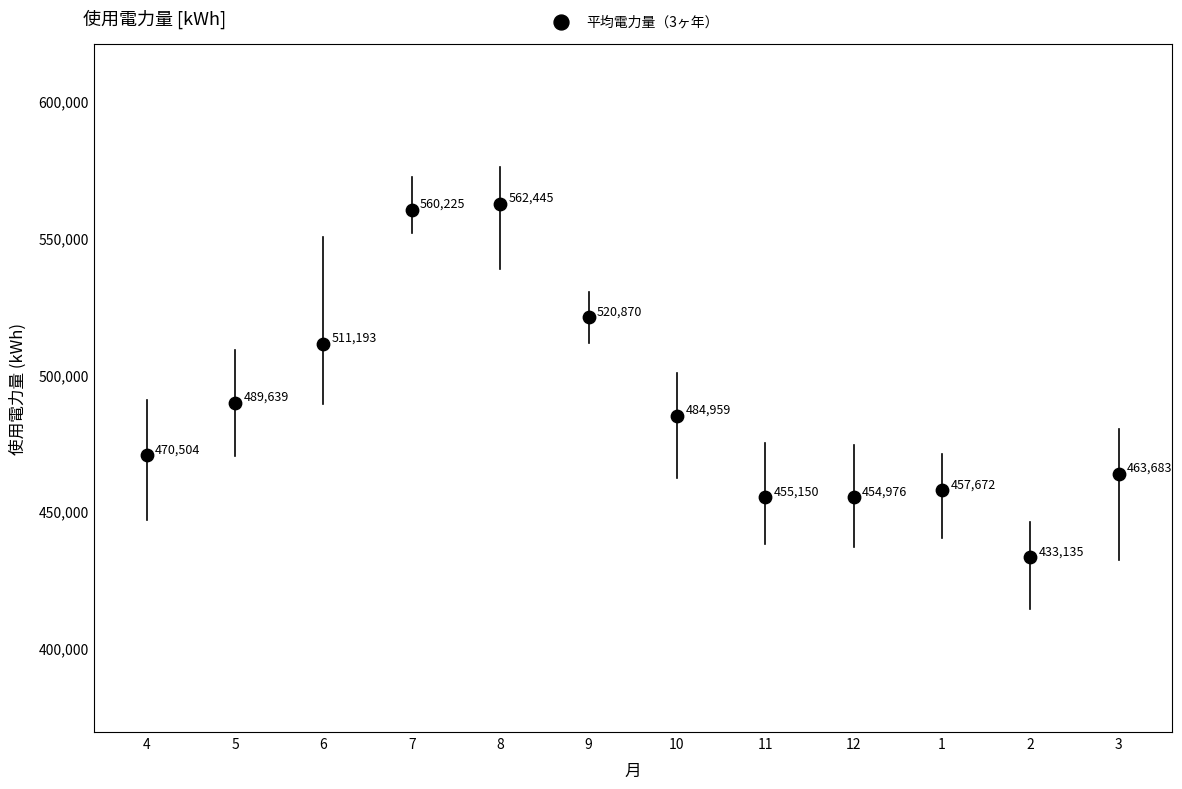

What is the range of Y values (max minus min)?

129310.0